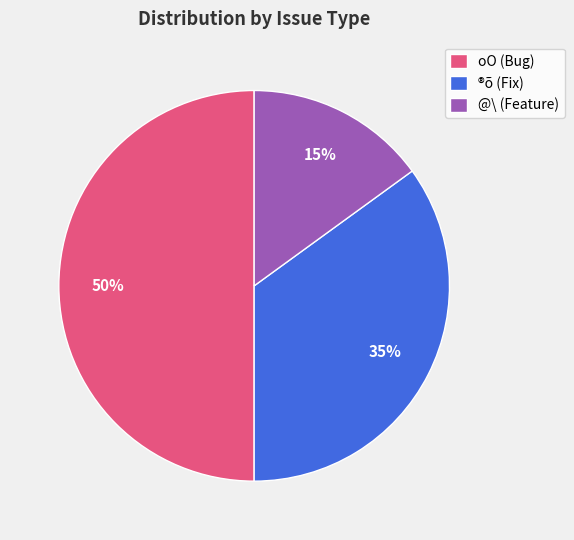

Rank the categories by value from highest to lowest.

oO (Bug), ®õ (Fix), @\ (Feature)